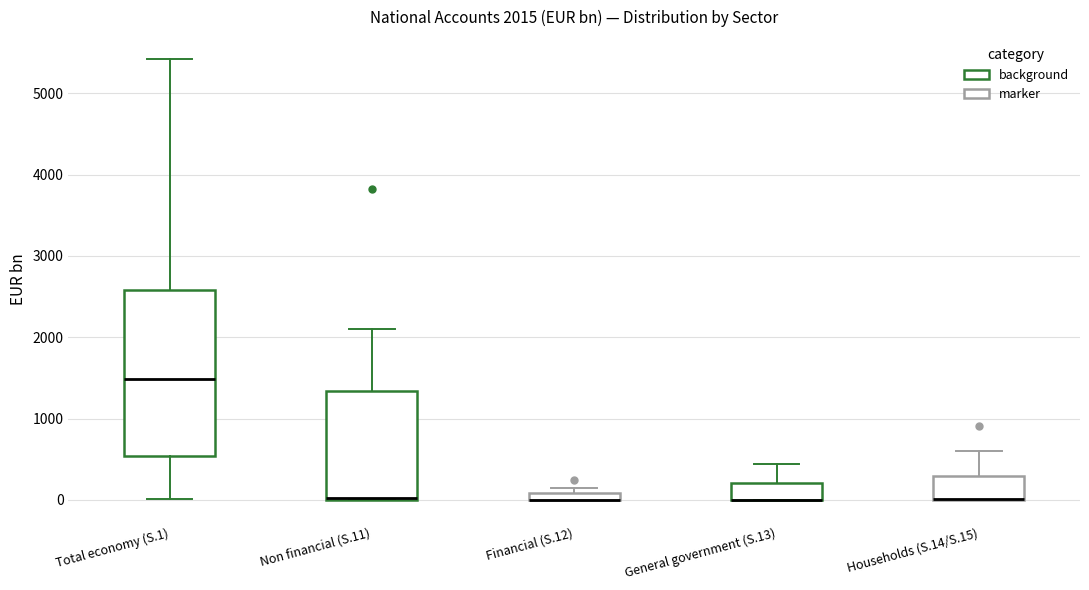

Comparing the boxes themselves (not the whiskers), which one is the tallest?

Total economy (S.1)